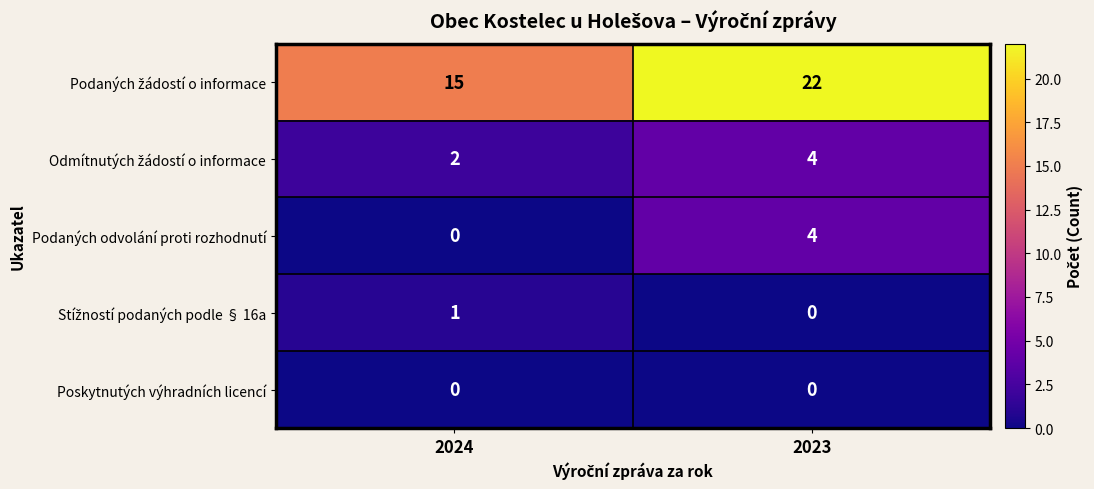

True or false: Poskytnutých výhradních licencí has a value of 0 at 2023.

True